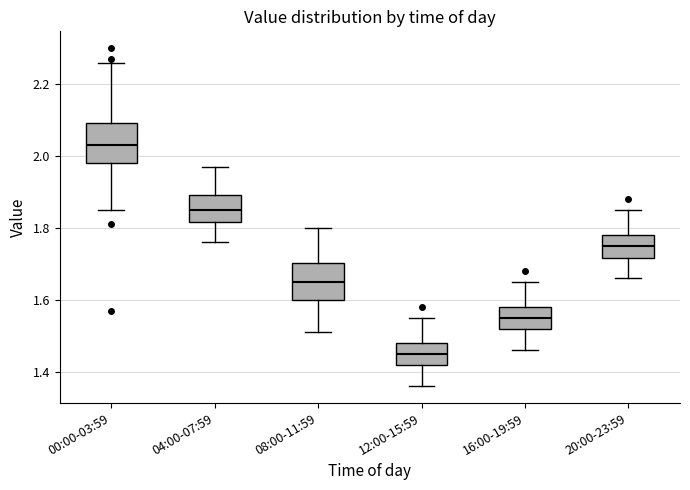

Reading left to right, transcribe this box plot: for each box, give where its median line is, the range the box spans, and where its two whiskers end, as read against the y-axis. The values are not printed on the chart, so give them approximately, as read against the axis.

00:00-03:59: median 2.04, box 1.98 to 2.10, whiskers 1.86 to 2.26
04:00-07:59: median 1.86, box 1.82 to 1.90, whiskers 1.76 to 1.98
08:00-11:59: median 1.66, box 1.60 to 1.70, whiskers 1.52 to 1.80
12:00-15:59: median 1.46, box 1.42 to 1.48, whiskers 1.36 to 1.56
16:00-19:59: median 1.56, box 1.52 to 1.58, whiskers 1.46 to 1.66
20:00-23:59: median 1.76, box 1.72 to 1.78, whiskers 1.66 to 1.86